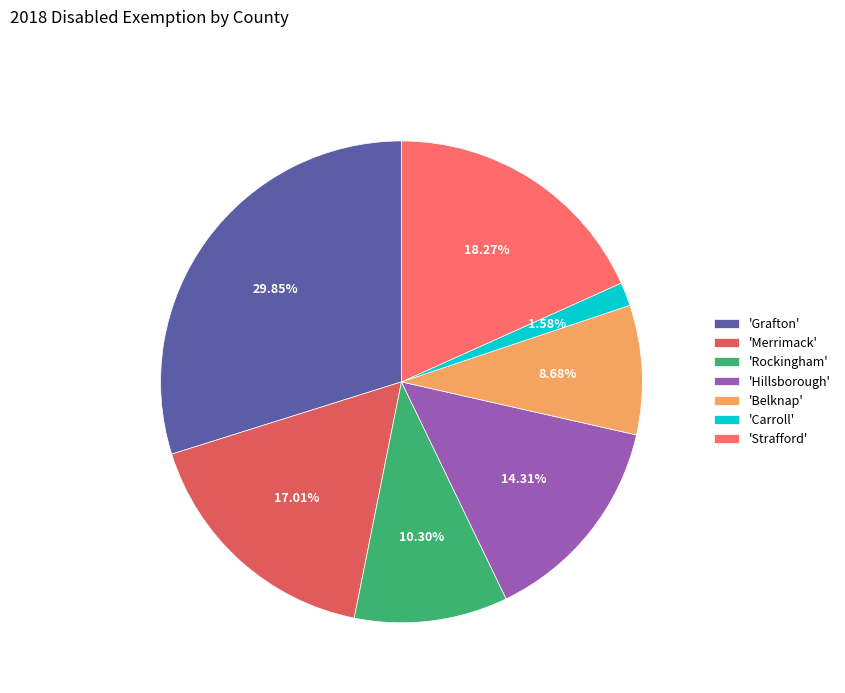

Count the number of slices in the pie.

7